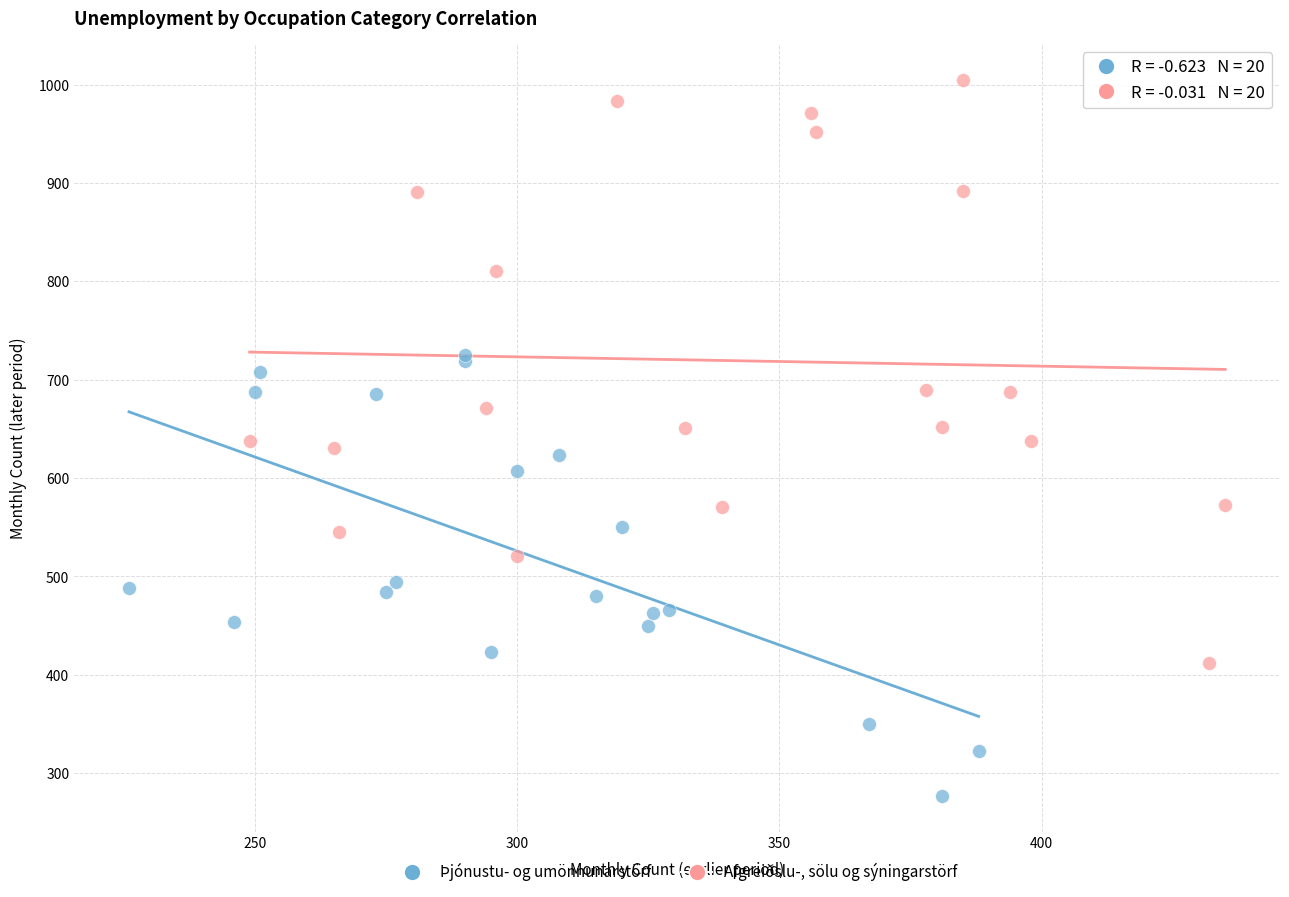

Which series has the largest Y range (max minus min)?

Afgreiðslu-, sölu og sýningarstörf